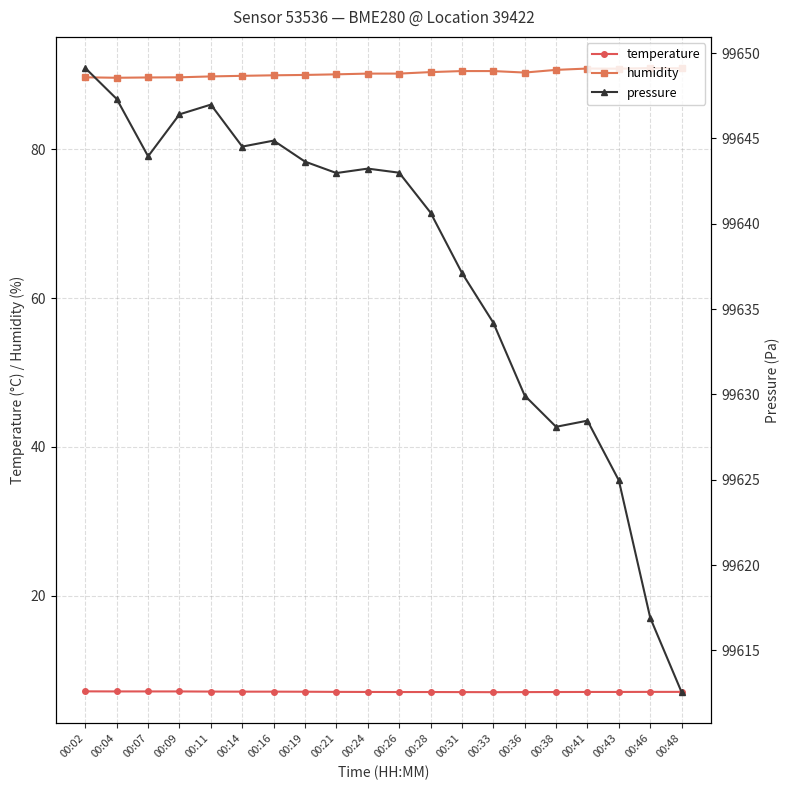

True or false: pressure and temperature intersect in this chart.

False